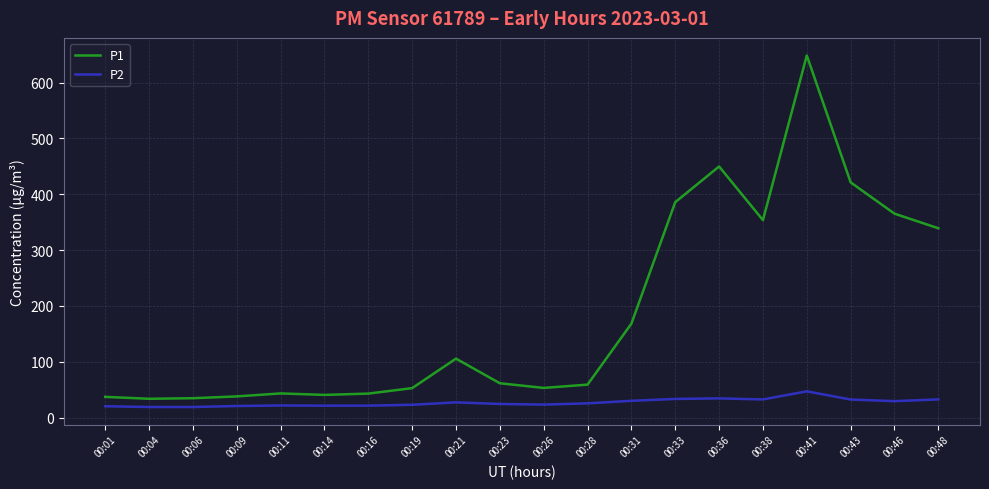

Where does the P1 series first go above 61?

00:21